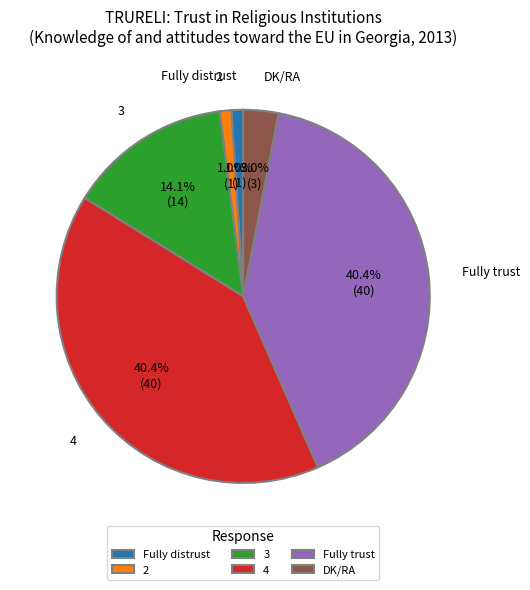

Do 2 and 4 together represent more than half of the pie?

No